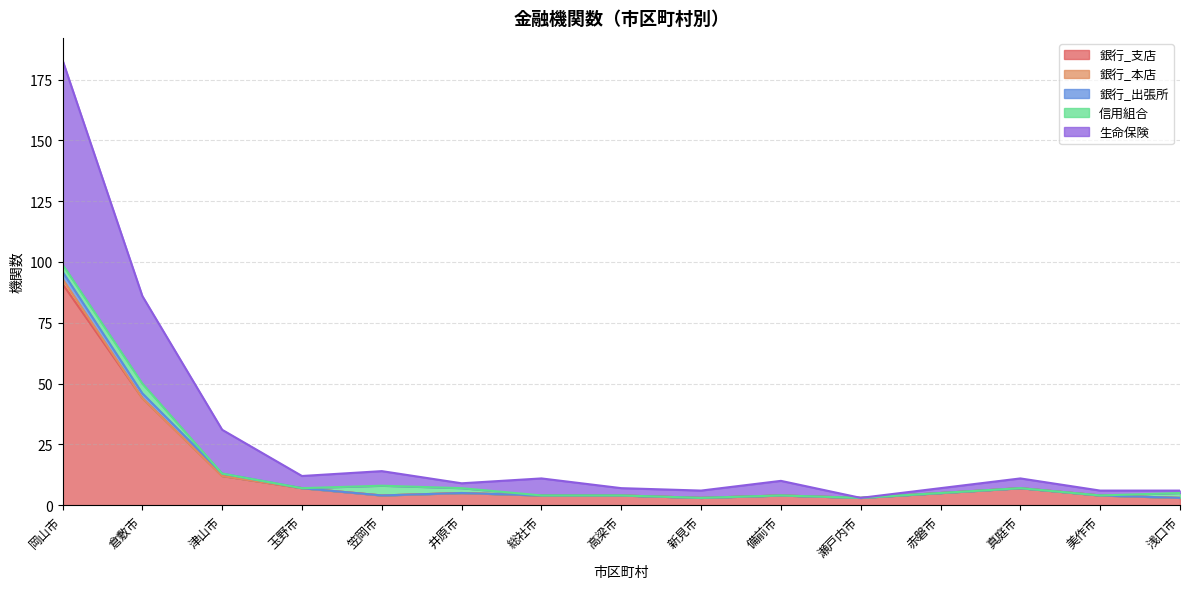

Rank the series by their maximum value, from lowest to highest.

銀行_本店, 銀行_出張所, 信用組合, 生命保険, 銀行_支店